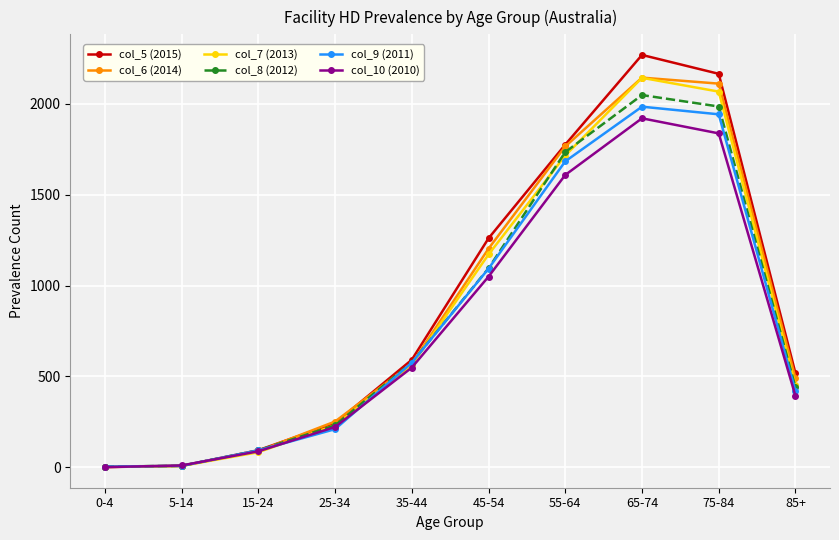

The value of col_10 (2010) at 85+ is 392. True or false?

True